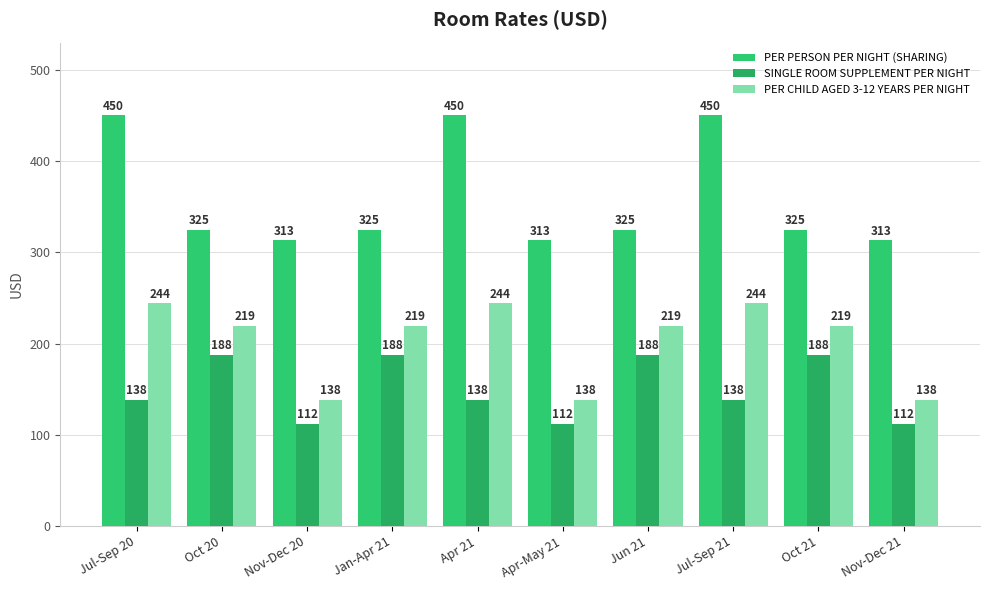

What are all the series names shown in the legend?

PER PERSON PER NIGHT (SHARING), SINGLE ROOM SUPPLEMENT PER NIGHT, PER CHILD AGED 3-12 YEARS PER NIGHT